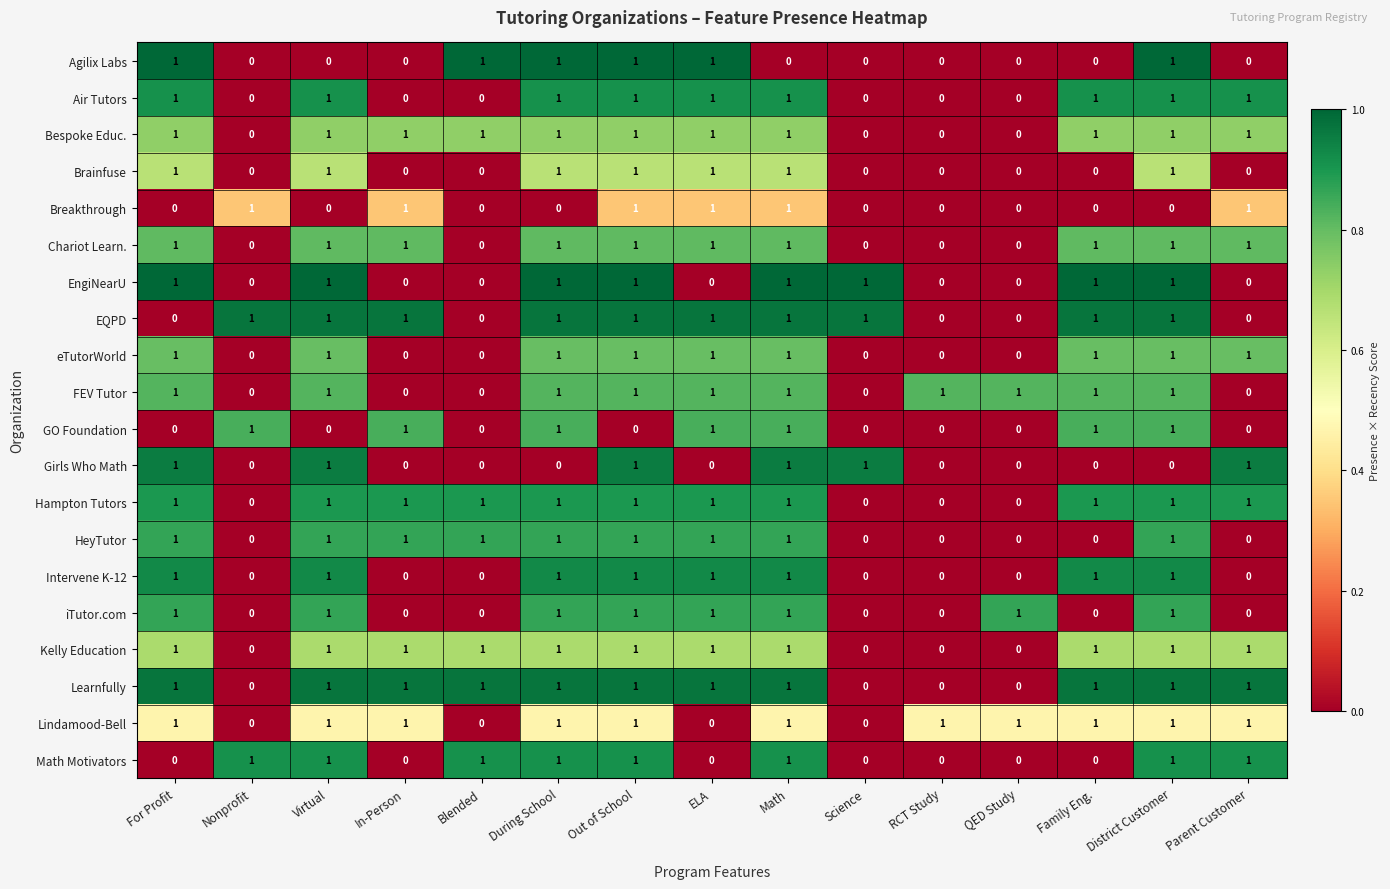

Count the Math Motivators values in the range 0 to 1.

15